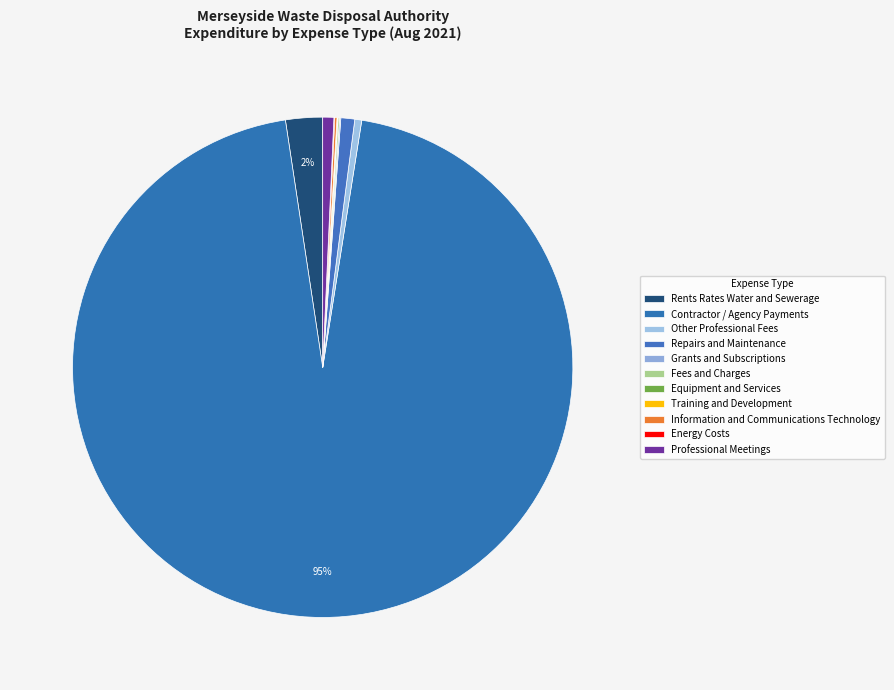

How many slices are in this pie chart?

11